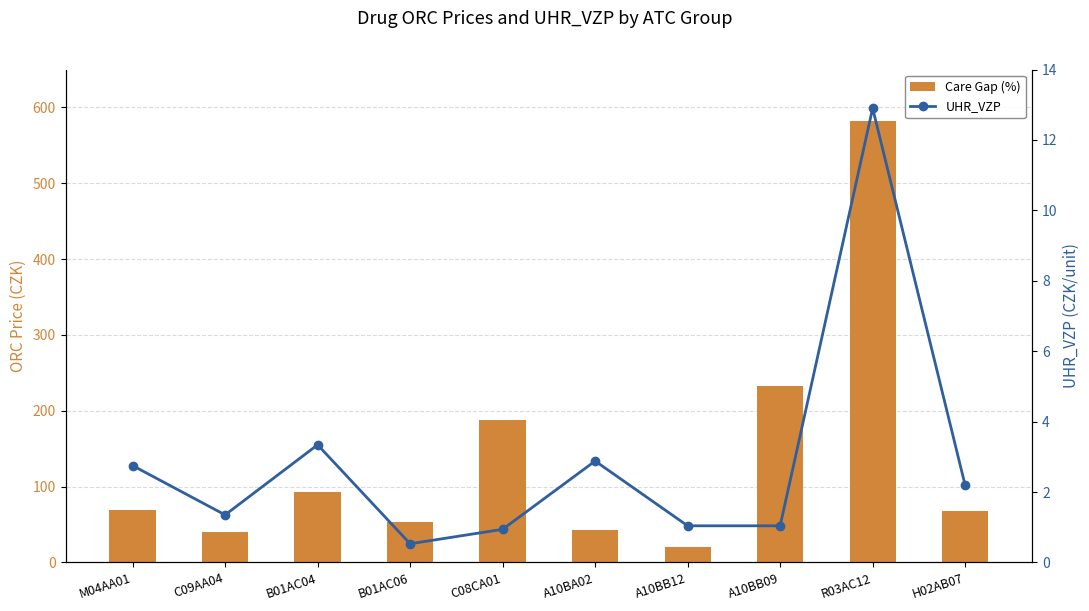

What is the value of the Care Gap (%) bar at the 9th from the left?

582.5